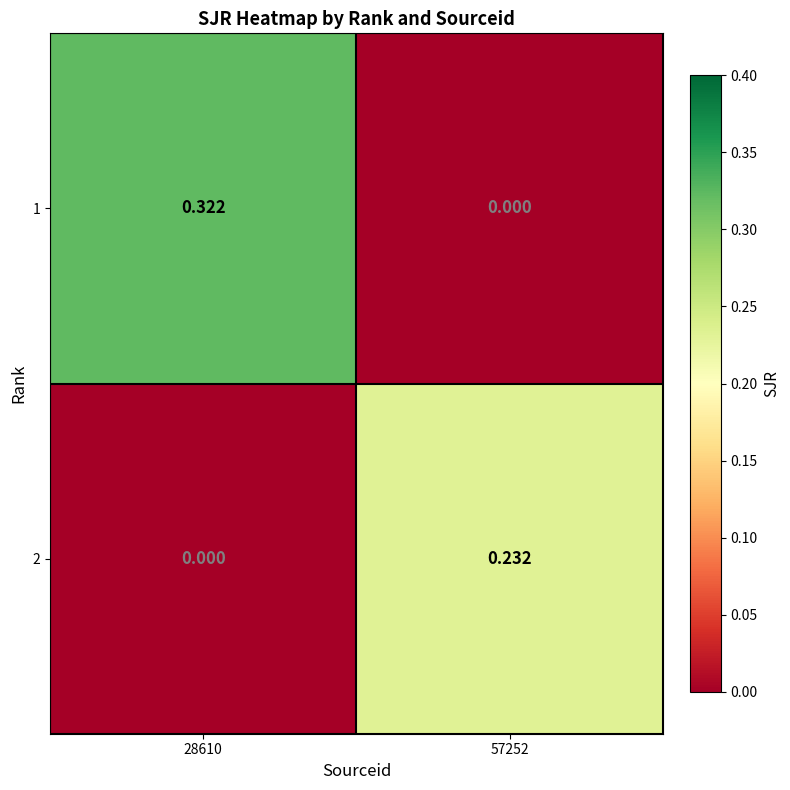

Which series has the largest range (max minus min)?

1